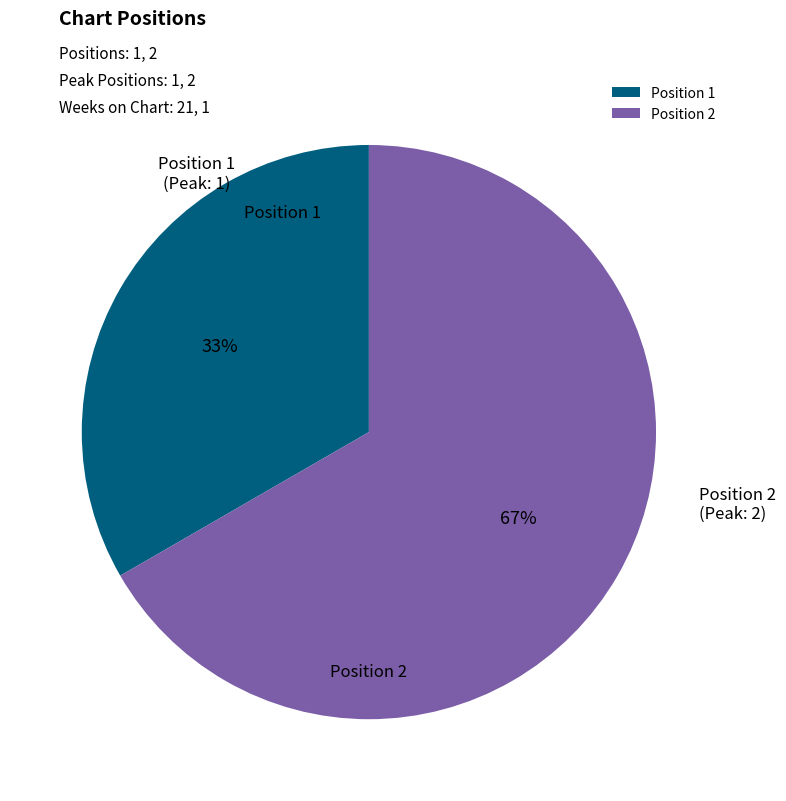

Does Position 2 account for over 50% of the chart?

Yes